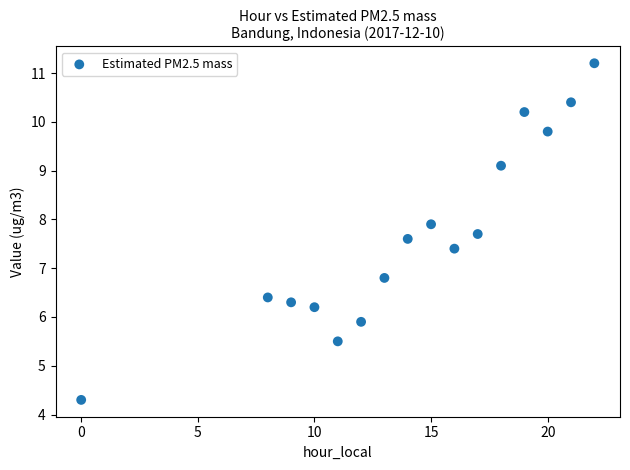

What Y value in the scatter plot is closest to 7?

6.8